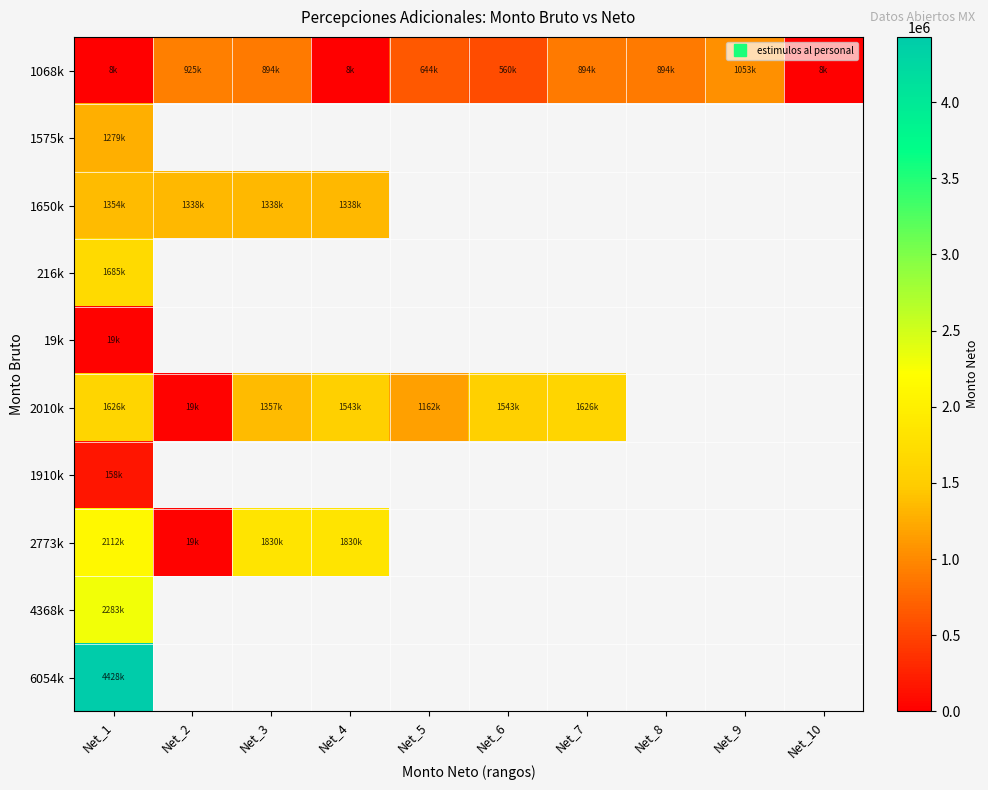

Which has a higher value, Net_1 or Net_3?

Net_3